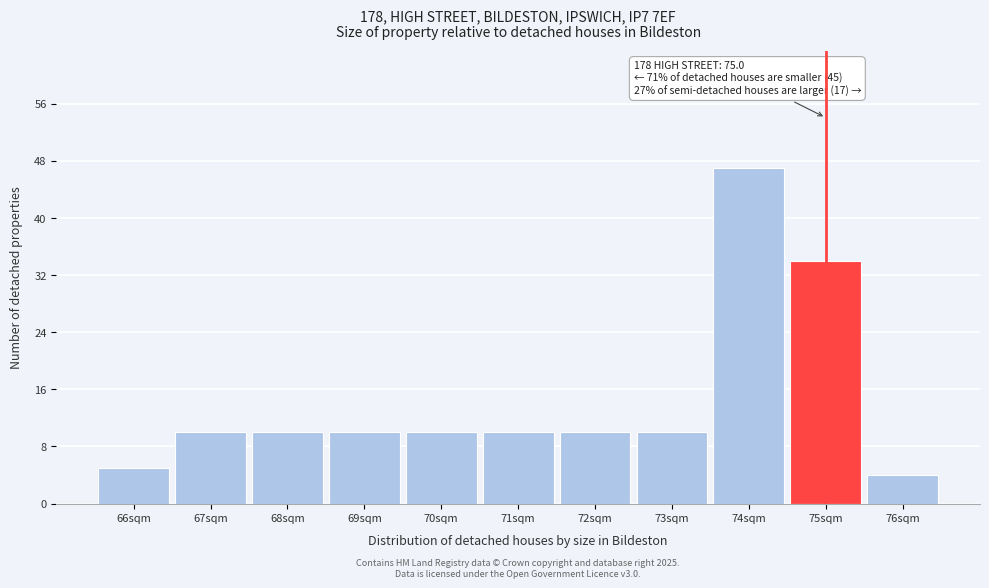

Reading left to right, extract all data points from this chart.

5	10	10	10	10	10	10	10	47	34	4